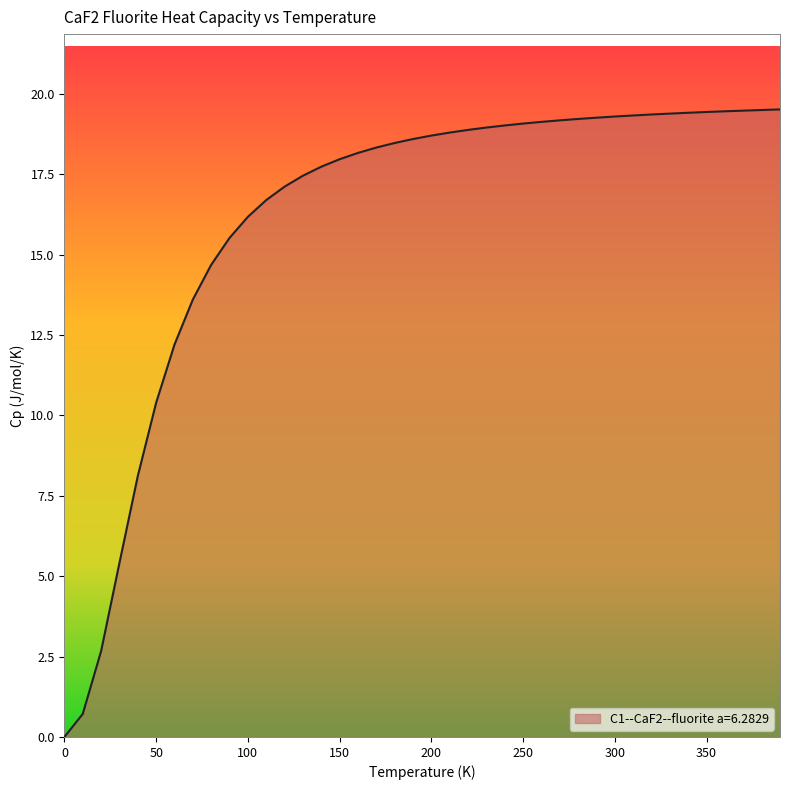

What is the difference between the maximum and minimum values?

19.5